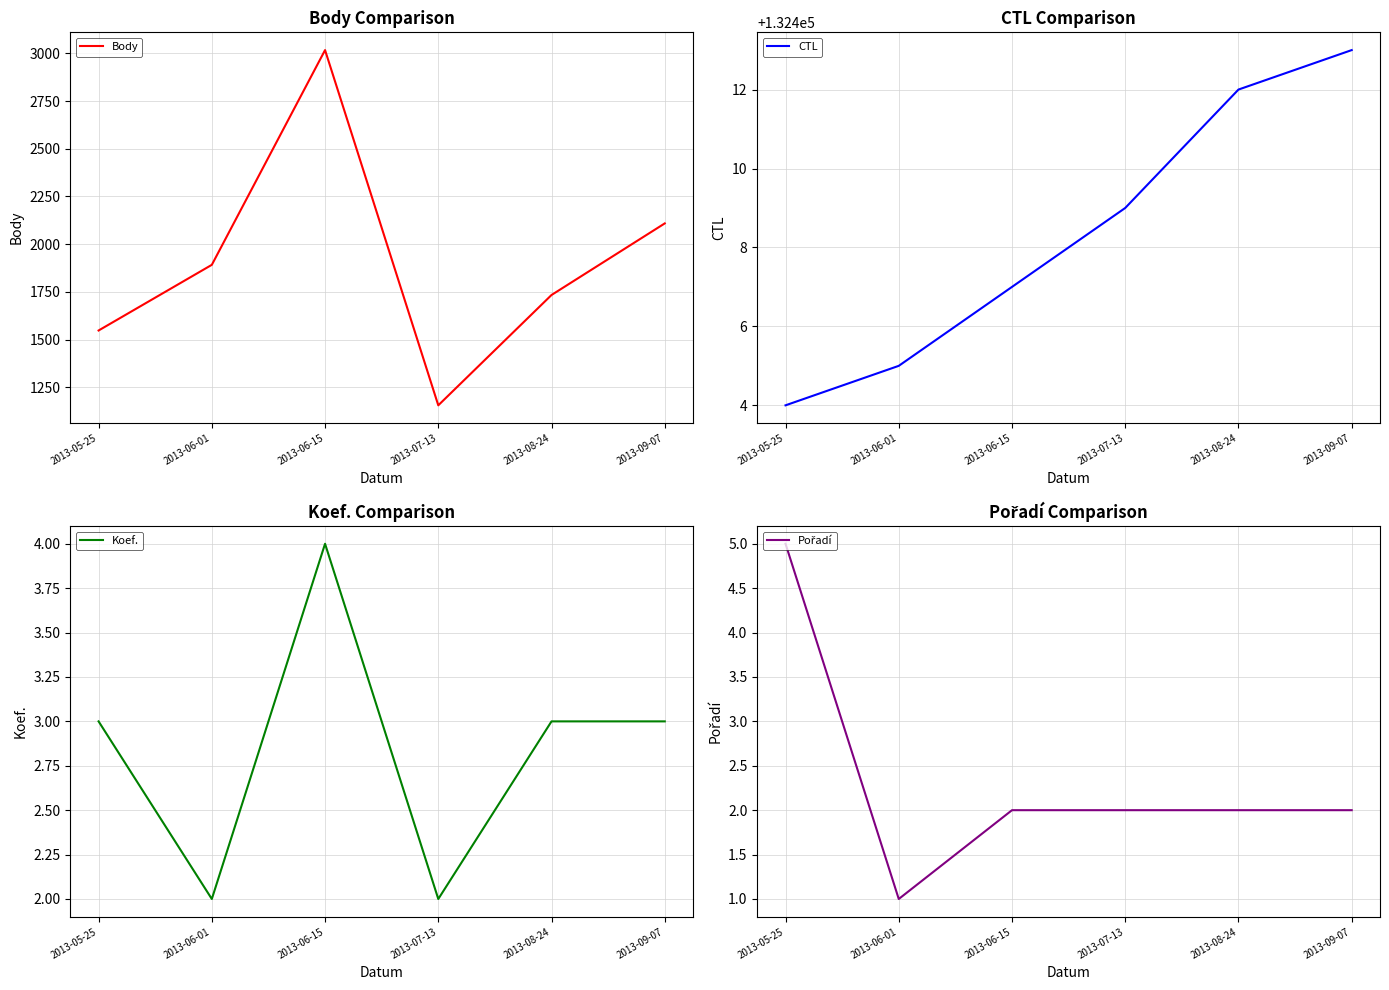

The Koef. series shows 2 at 2013-08-24. True or false?

False